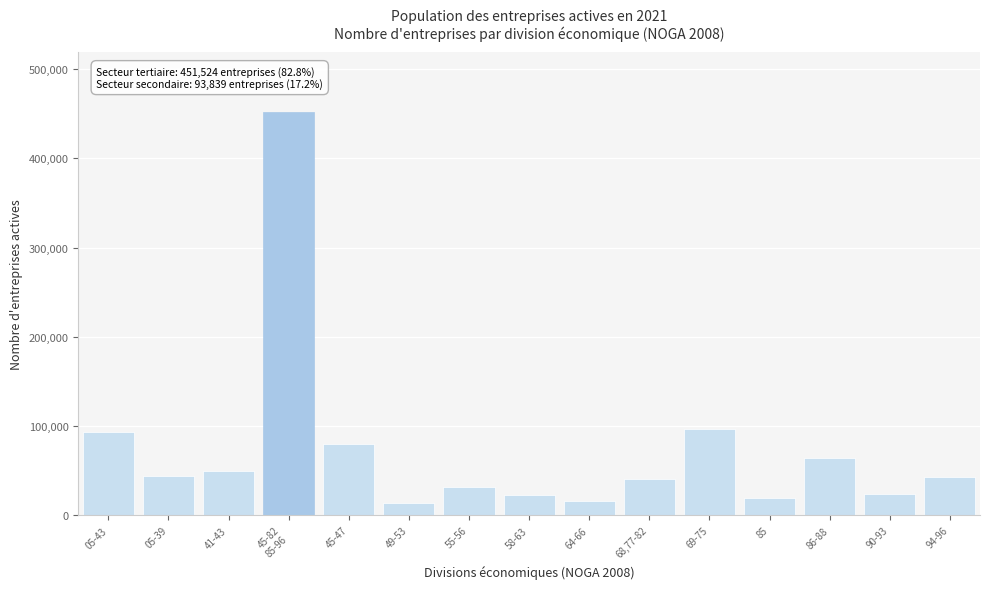

What is the difference between the values at 55-56 and 85?

12081